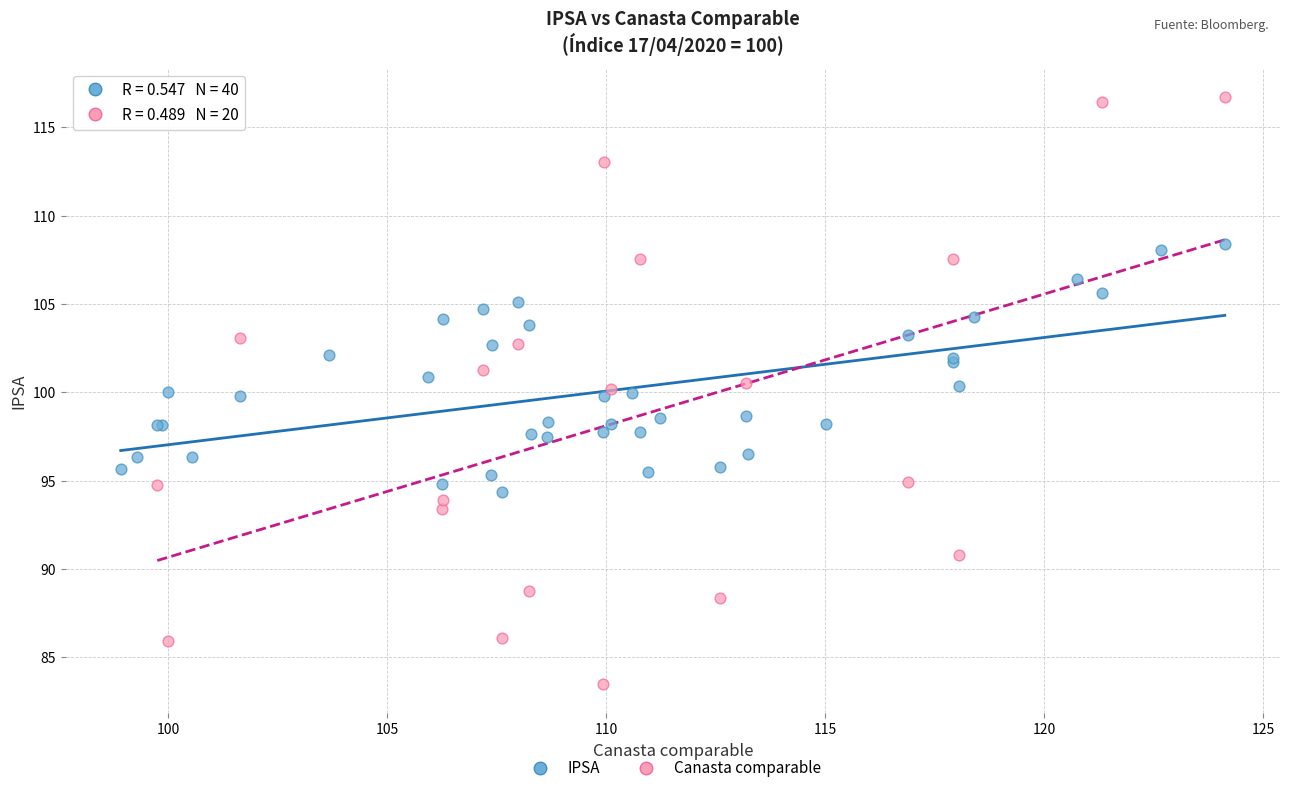

Which series has the widest spread of Y values?

Canasta comparable